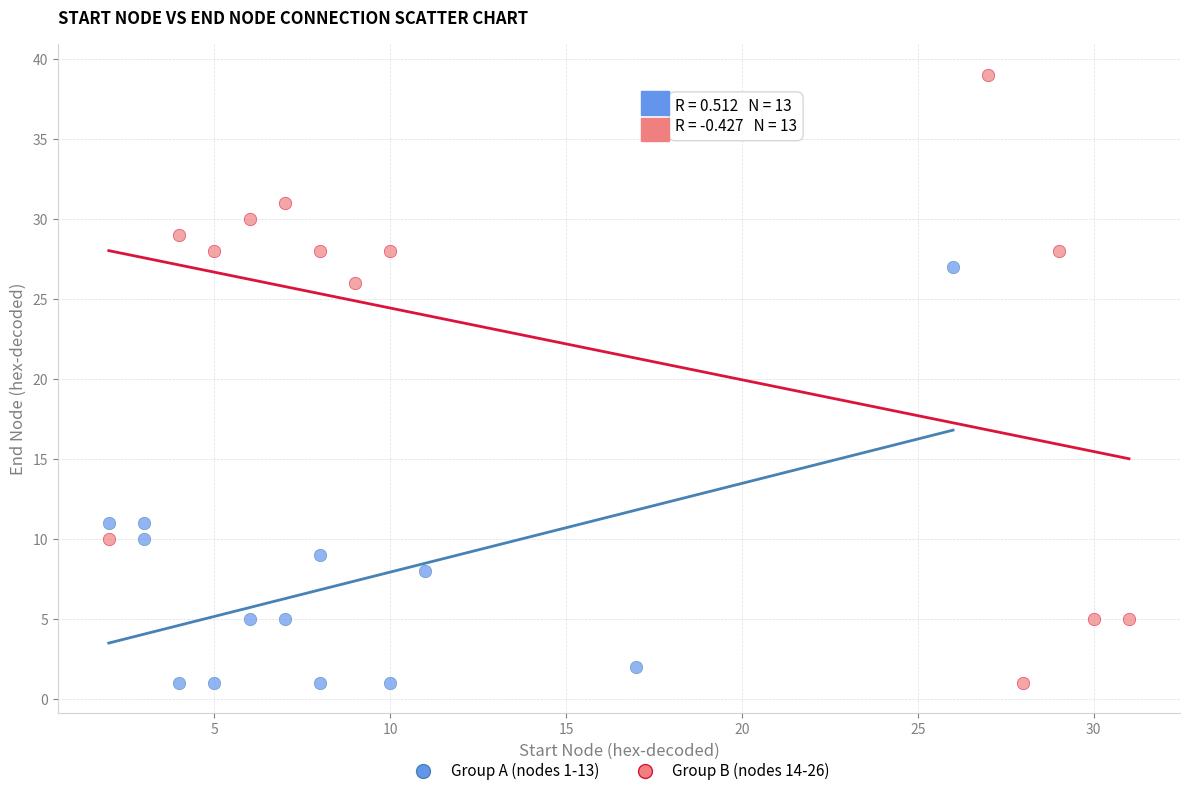

What are all the series names shown in the legend?

Group A (nodes 1-13), Group B (nodes 14-26)